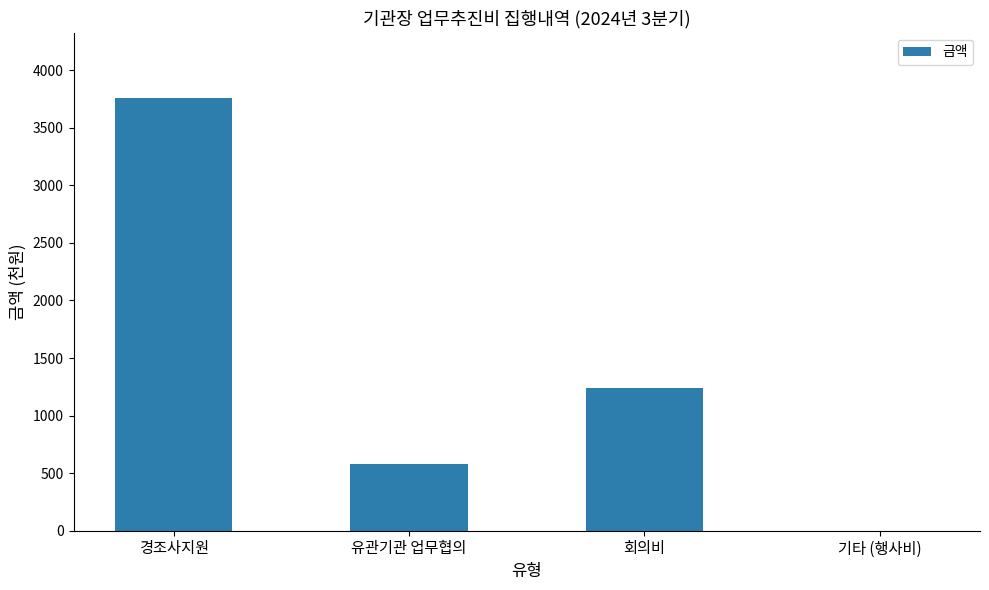

Reading right to left, list all the values displayed in this chart.

0.0	1236.2	580.5	3760.0